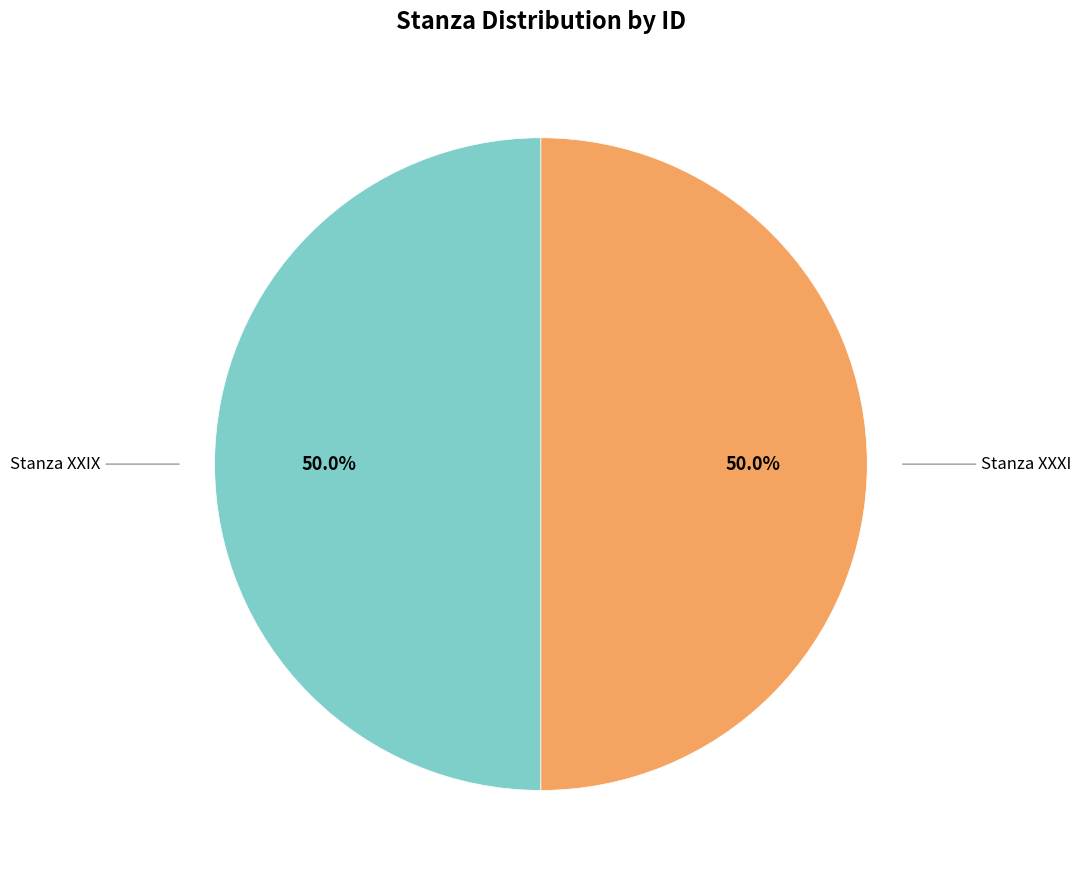

Count the number of slices in the pie.

2